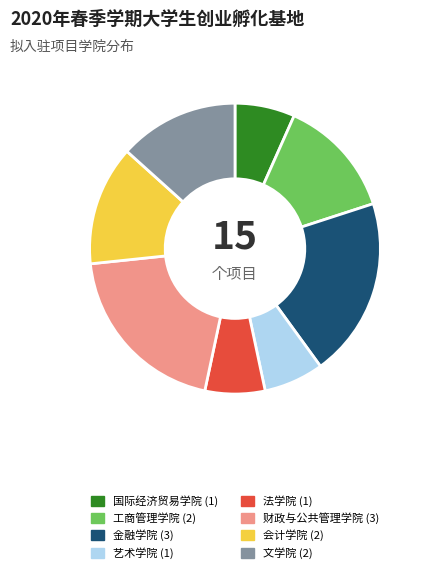

Is the sum of 会计学院 and 国际经济贸易学院 greater than half?

No